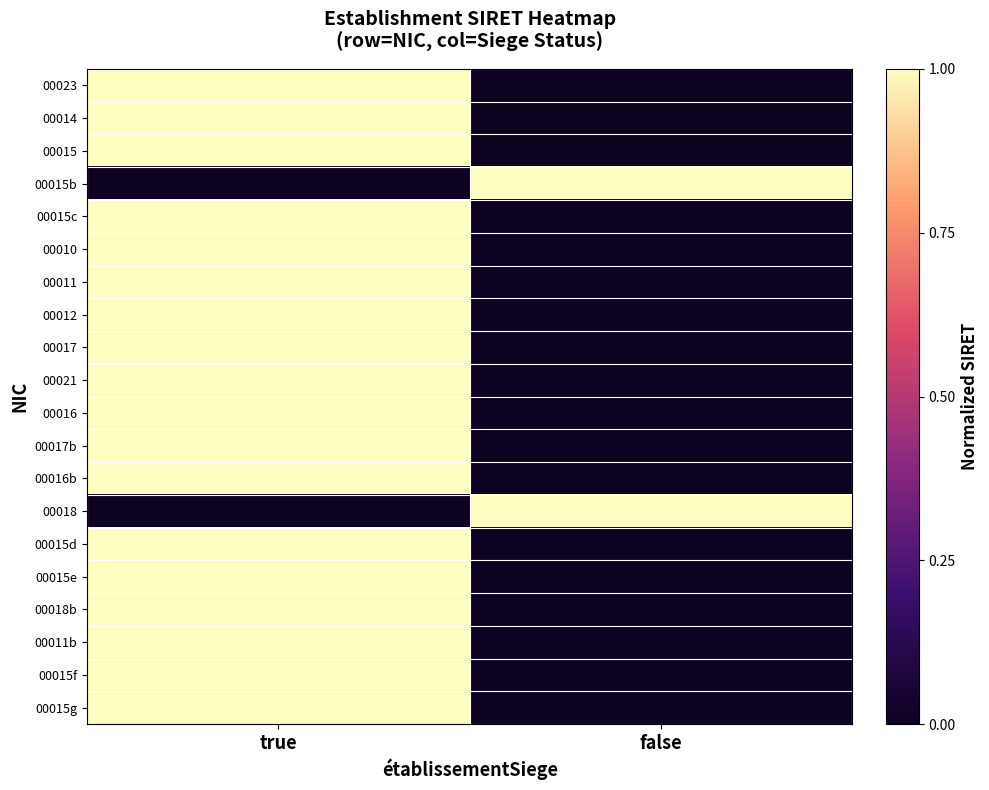

Reading right to left, list all the values displayed in this chart.

00023: false=0	true=1
00014: false=0	true=1
00015: false=0	true=1
00015b: false=1	true=0
00015c: false=0	true=1
00010: false=0	true=1
00011: false=0	true=1
00012: false=0	true=1
00017: false=0	true=1
00021: false=0	true=1
00016: false=0	true=1
00017b: false=0	true=1
00016b: false=0	true=1
00018: false=1	true=0
00015d: false=0	true=1
00015e: false=0	true=1
00018b: false=0	true=1
00011b: false=0	true=1
00015f: false=0	true=1
00015g: false=0	true=1